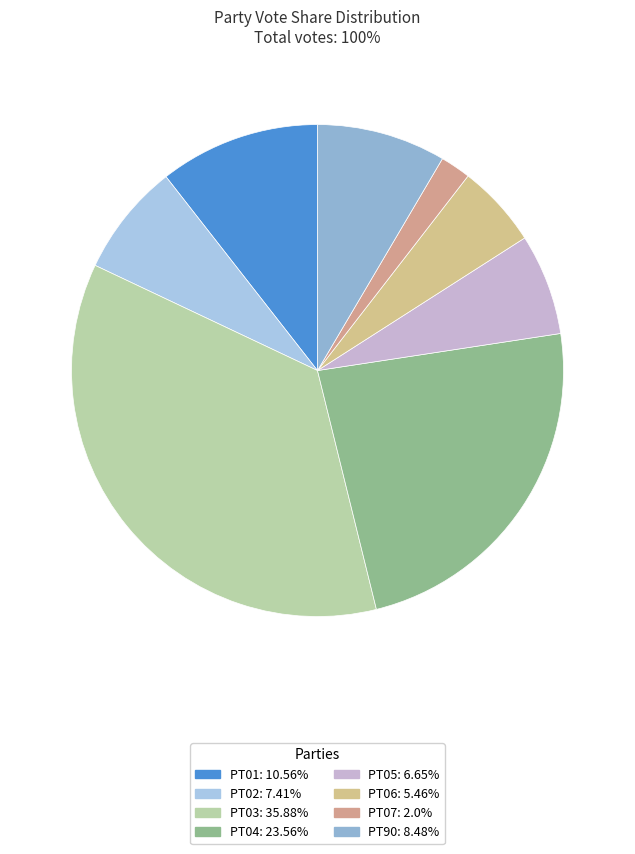

Is PT02 the majority of the pie?

No